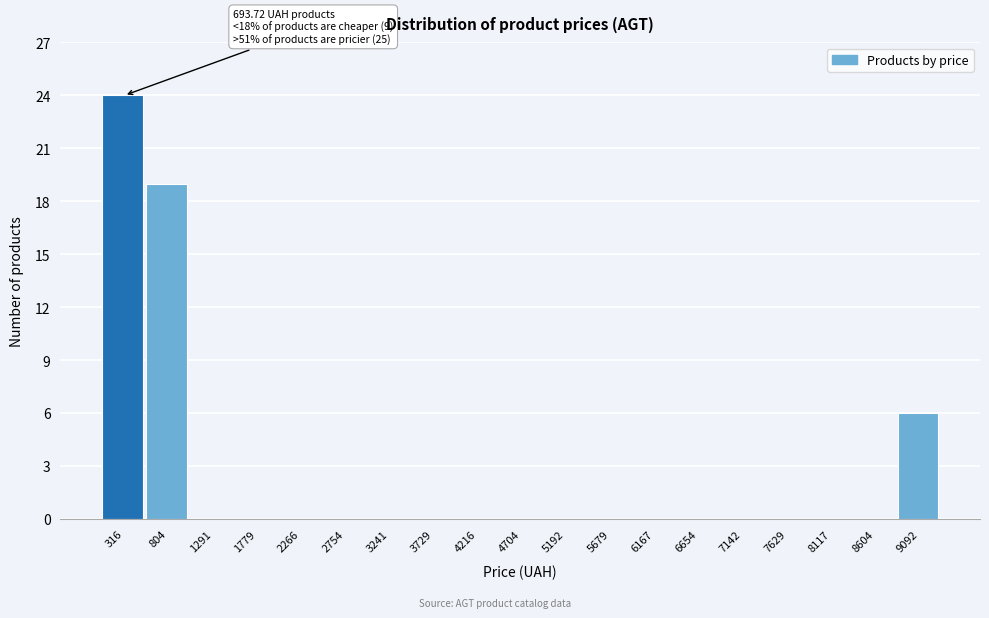

Reading left to right, extract all data points from this chart.

316=24	804=19	1291=0	1779=0	2266=0	2754=0	3241=0	3729=0	4216=0	4704=0	5192=0	5679=0	6167=0	6654=0	7142=0	7629=0	8117=0	8604=0	9092=6